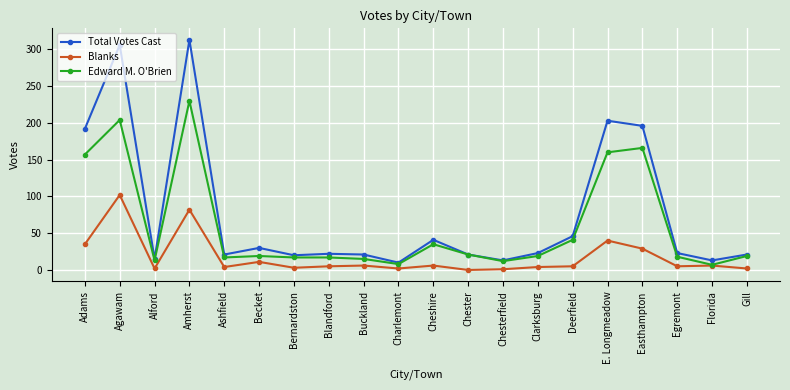

What is the label of the 11th point from the right?

Charlemont